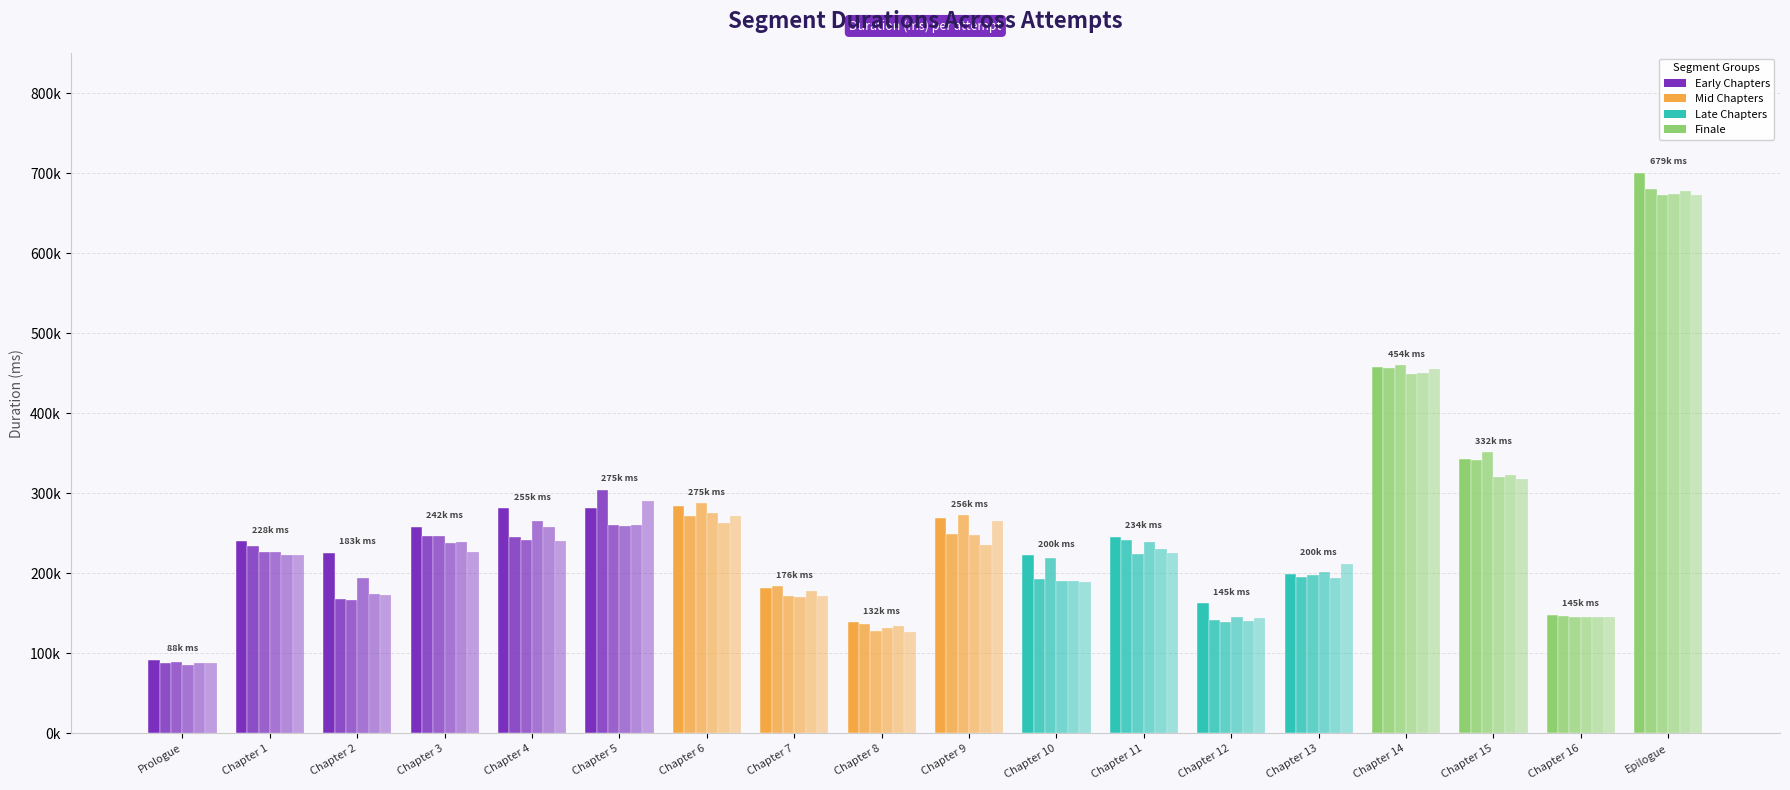

Reading left to right, extract all data points from this chart.

Attempt #1: Prologue=92160	Chapter 1=240031	Chapter 2=225750	Chapter 3=258358	Chapter 4=280988	Chapter 5=282096	Chapter 6=284442	Chapter 7=181655	Chapter 8=138648	Chapter 9=269053	Chapter 10=222515	Chapter 11=245592	Chapter 12=162658	Chapter 13=199046	Chapter 14=457299	Chapter 15=343233	Chapter 16=148409	Epilogue=700219
Attempt #2: Prologue=87643	Chapter 1=233637	Chapter 2=167640	Chapter 3=246722	Chapter 4=245361	Chapter 5=304317	Chapter 6=272028	Chapter 7=183609	Chapter 8=136498	Chapter 9=248778	Chapter 10=193068	Chapter 11=241343	Chapter 12=141815	Chapter 13=195001	Chapter 14=455920	Chapter 15=342017	Chapter 16=146157	Epilogue=679894
Attempt #3: Prologue=89238	Chapter 1=226153	Chapter 2=167003	Chapter 3=246422	Chapter 4=241992	Chapter 5=260277	Chapter 6=287875	Chapter 7=172078	Chapter 8=128155	Chapter 9=272531	Chapter 10=218501	Chapter 11=224641	Chapter 12=139563	Chapter 13=197704	Chapter 14=459644	Chapter 15=350928	Chapter 16=145776	Epilogue=672524
Attempt #5: Prologue=84935	Chapter 1=227173	Chapter 2=194080	Chapter 3=238236	Chapter 4=265579	Chapter 5=259046	Chapter 6=274880	Chapter 7=169873	Chapter 8=132079	Chapter 9=247219	Chapter 10=190689	Chapter 11=238930	Chapter 12=145687	Chapter 13=201725	Chapter 14=448427	Chapter 15=320142	Chapter 16=144953	Epilogue=674374
Attempt #6: Prologue=88457	Chapter 1=223076	Chapter 2=174094	Chapter 3=239235	Chapter 4=258202	Chapter 5=260346	Chapter 6=262703	Chapter 7=178223	Chapter 8=134170	Chapter 9=235016	Chapter 10=190455	Chapter 11=230139	Chapter 12=140550	Chapter 13=194674	Chapter 14=450592	Chapter 15=323383	Chapter 16=144902	Epilogue=677788
Attempt #8: Prologue=87968	Chapter 1=223018	Chapter 2=173486	Chapter 3=226968	Chapter 4=239956	Chapter 5=289903	Chapter 6=271503	Chapter 7=171172	Chapter 8=126986	Chapter 9=265360	Chapter 10=188639	Chapter 11=225535	Chapter 12=144549	Chapter 13=211936	Chapter 14=455486	Chapter 15=318109	Chapter 16=144987	Epilogue=672249